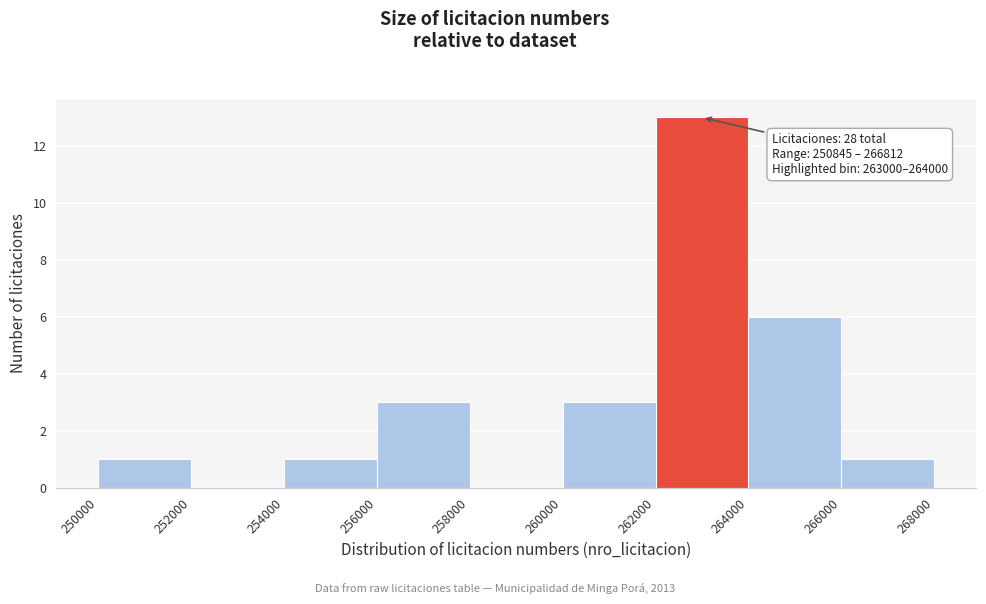

Which range on the x-axis has the tallest bar?

262000 to 264000